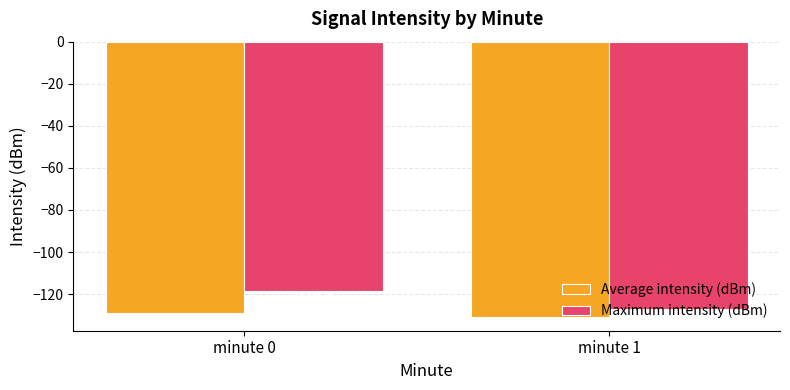

Does the chart contain stacked bars?

No